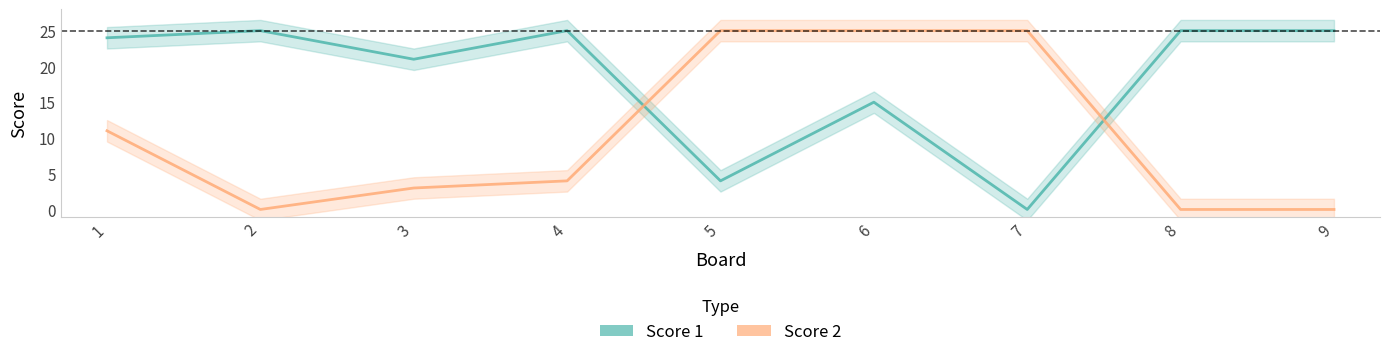

Which series ends up on top after the final intersection of Score 1 and Score 2?

Score 1